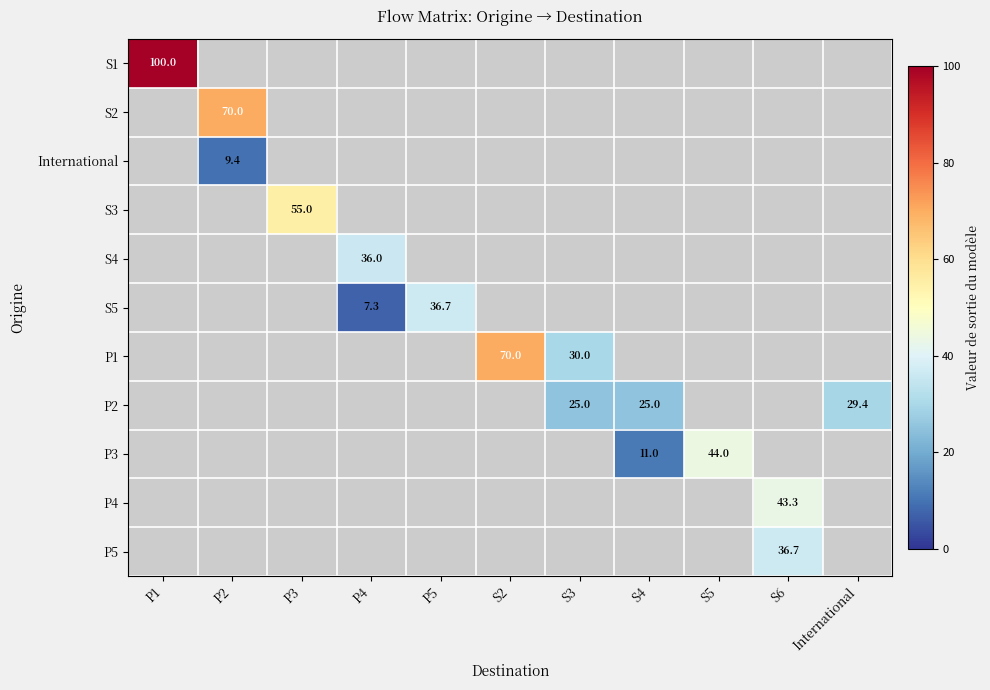

True or false: P4 has a value of 43.3 at S6.

True